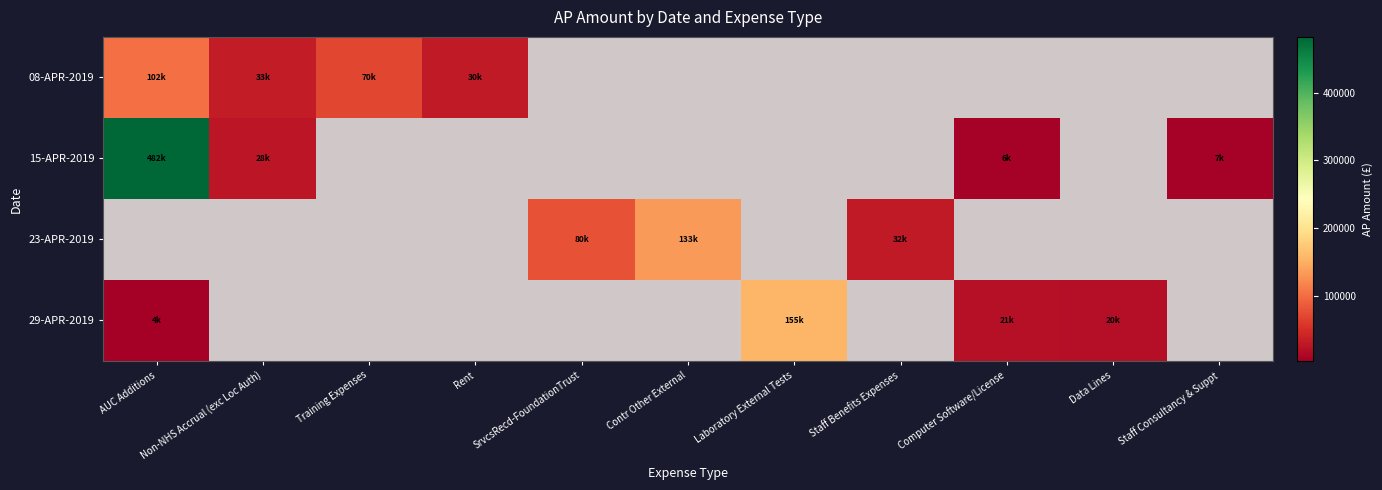

Is it true that 15-APR-2019 equals 6412.1 at Computer Software/License?

True